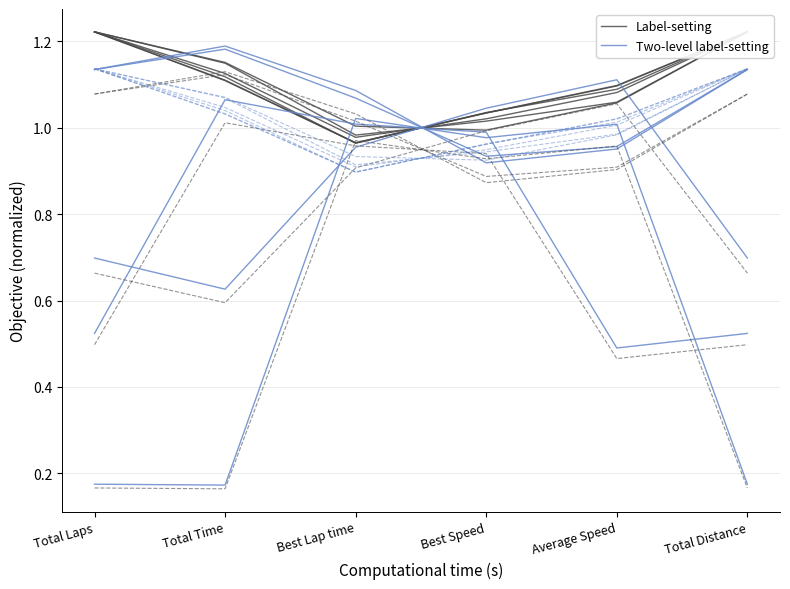

The value of Label-setting at Total Distance is 1.2. True or false?

True